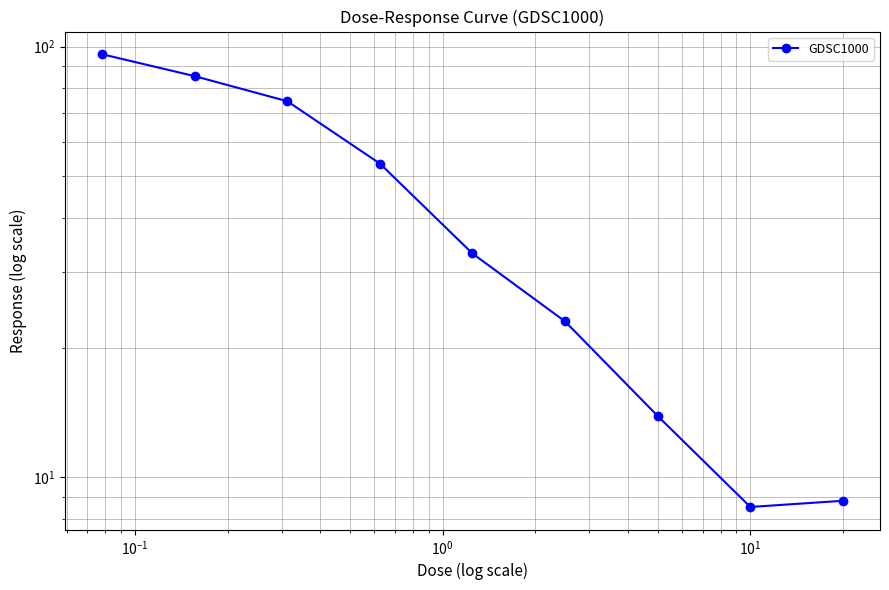

What is the difference between the maximum and second lowest values?

87.2